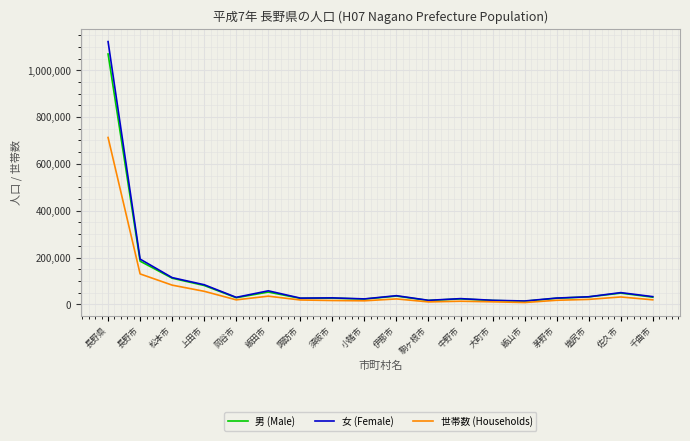

The 世帯数 (Households) series shows 712809 at 長野県. True or false?

True